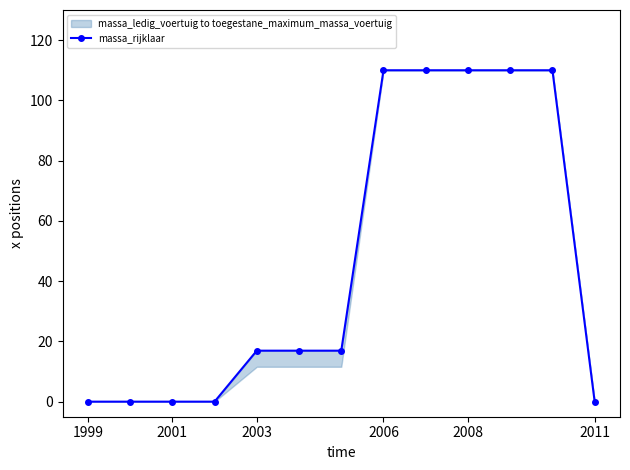

How many positive values are there?

8